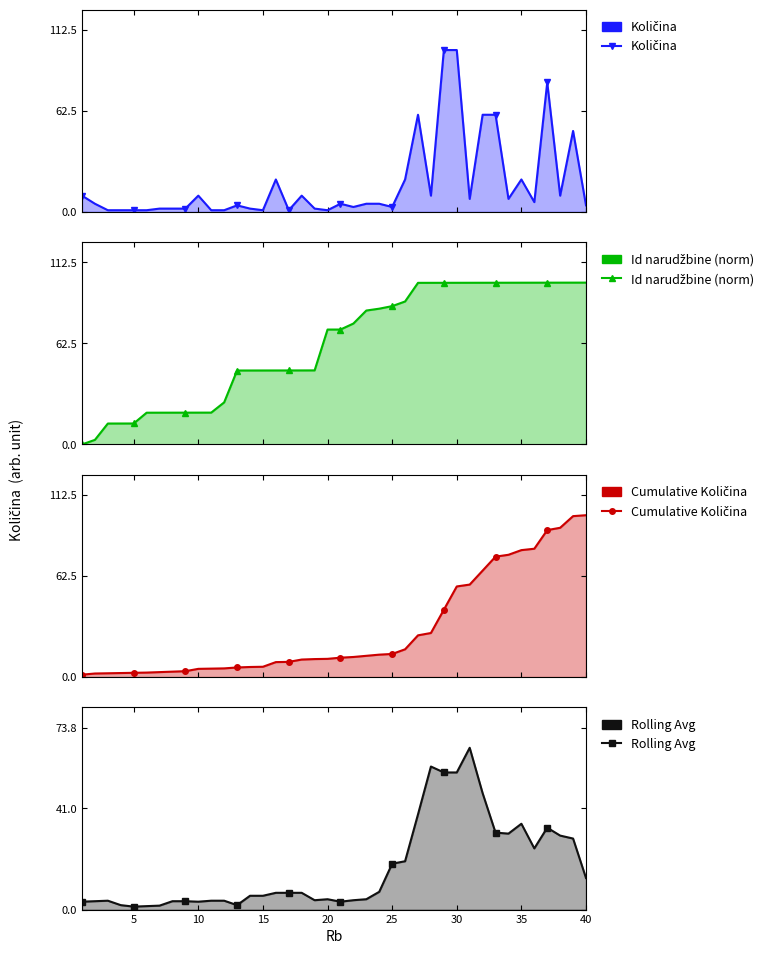

What is the maximum value for Rolling Avg?

65.6